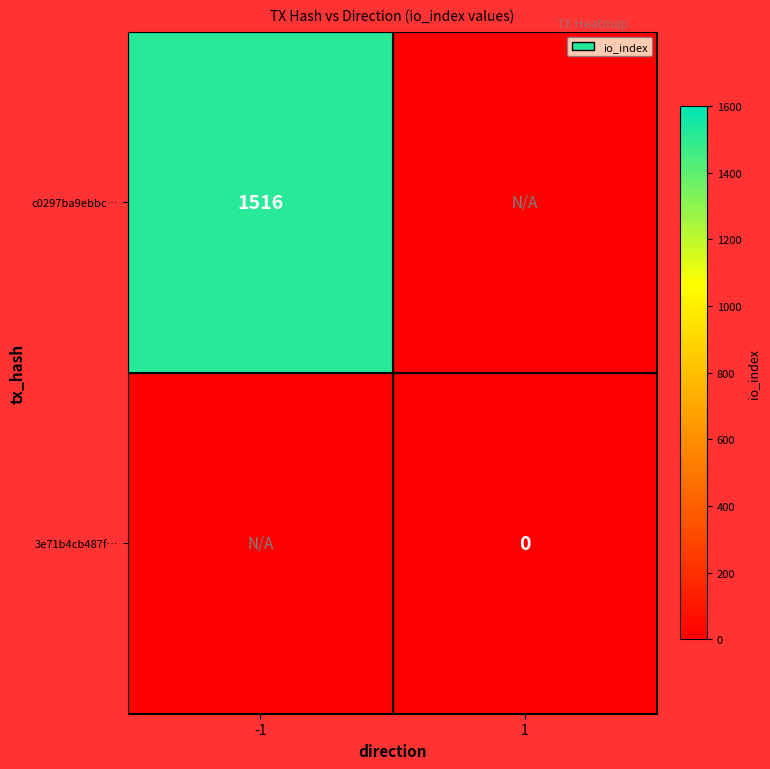

The c0297ba9ebbc… series shows 605 at -1. True or false?

False